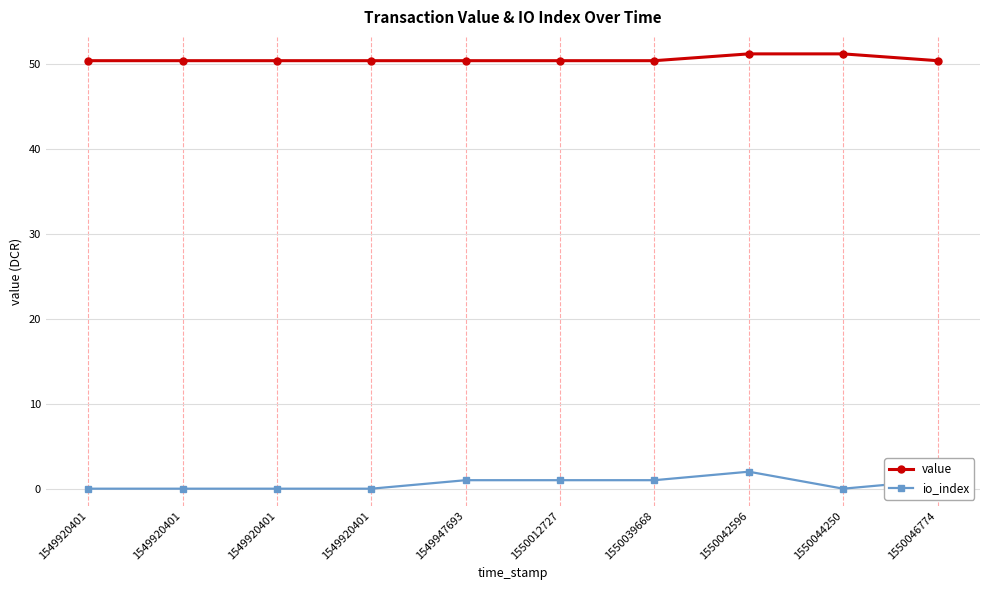

How many lines are shown in the chart?

2